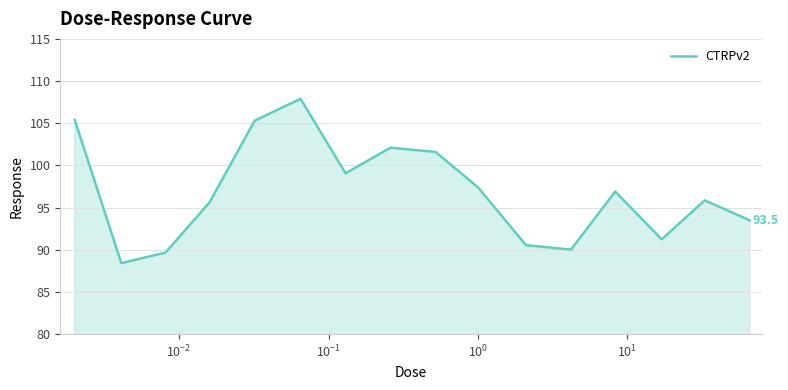

What is the maximum value shown in the chart?

107.9